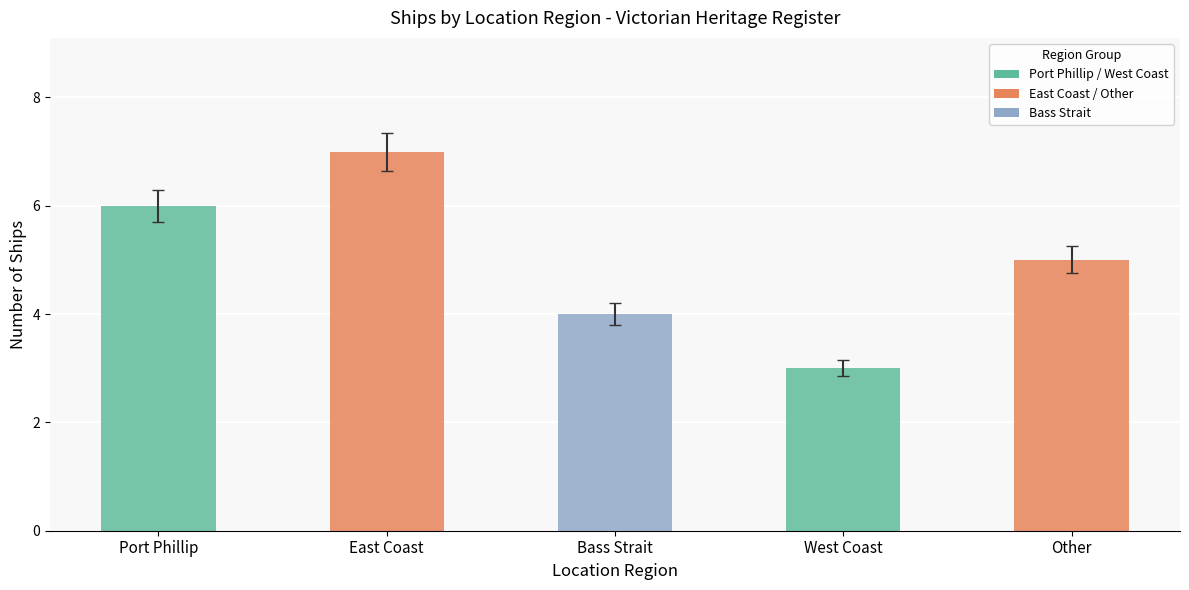

How many values are between 4 and 6?

3